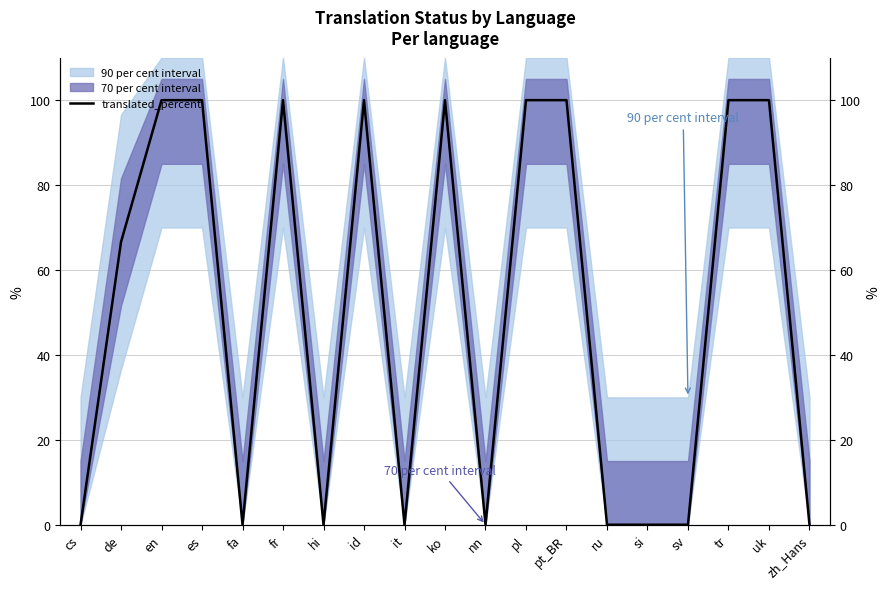

The value at hi is 33.2. True or false?

False